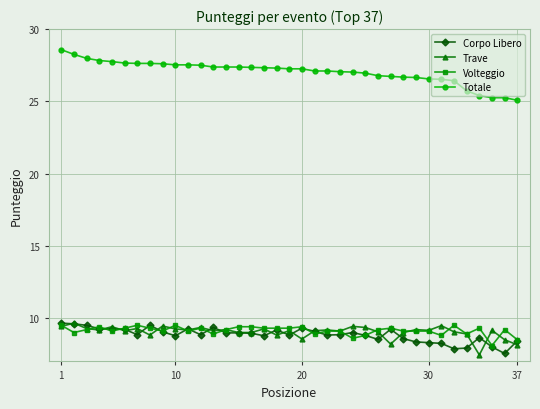

How many data points does each series have?

37